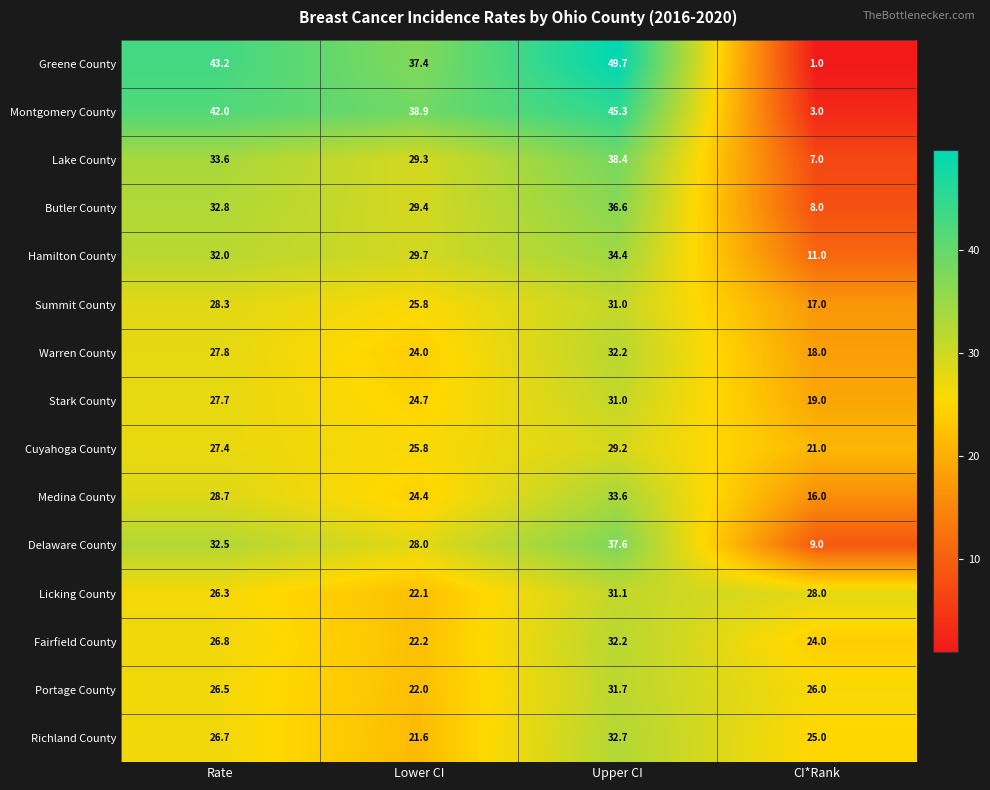

At which category is the sum across all series the highest?

Upper CI